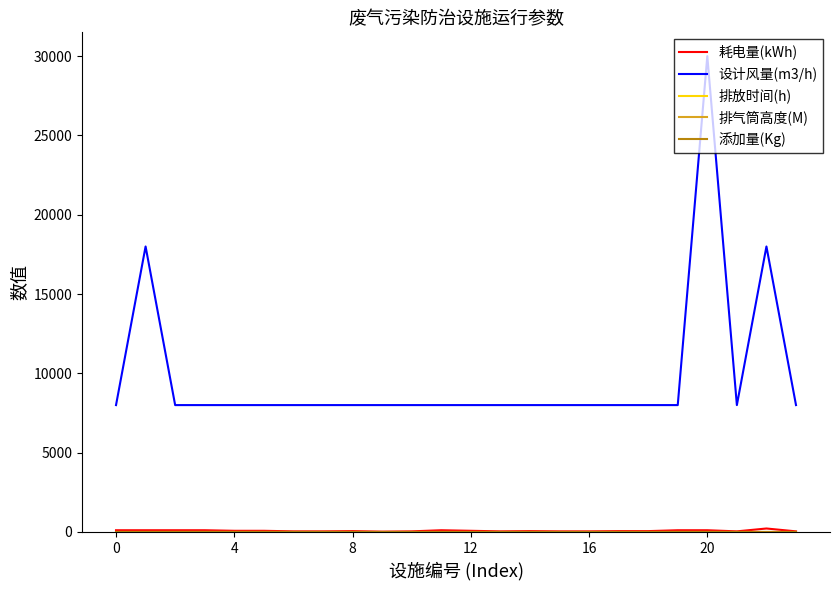

Which series has the largest range (max minus min)?

设计风量(m3/h)